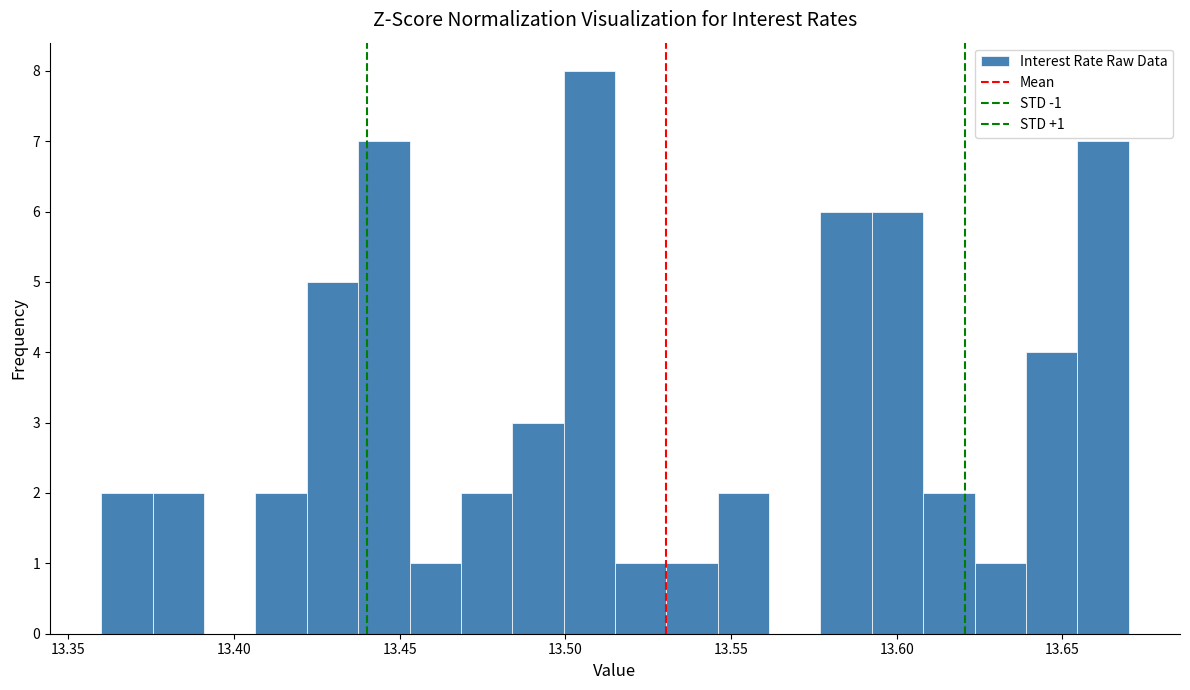

Around what value on the x-axis is the tallest bar? Give the approximate position of its centre, as read against the axis.

13.505